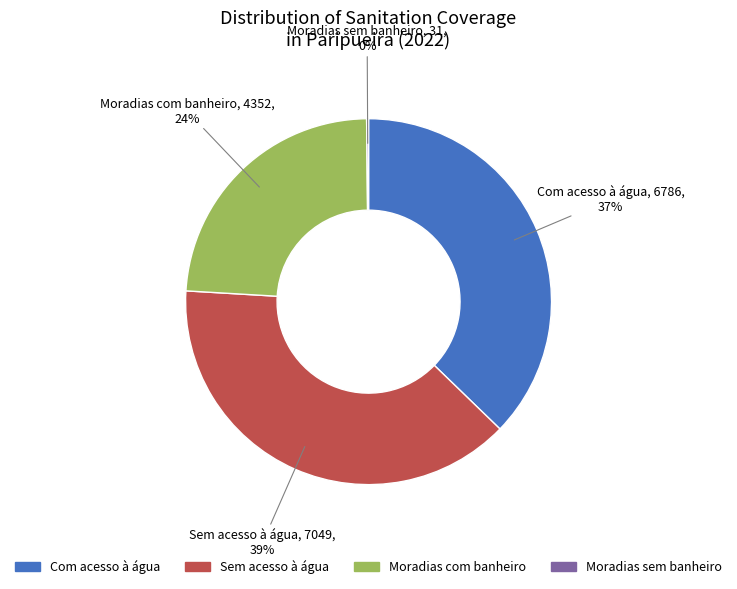

Do Moradias com banheiro and Com acesso à água together represent more than half of the pie?

Yes